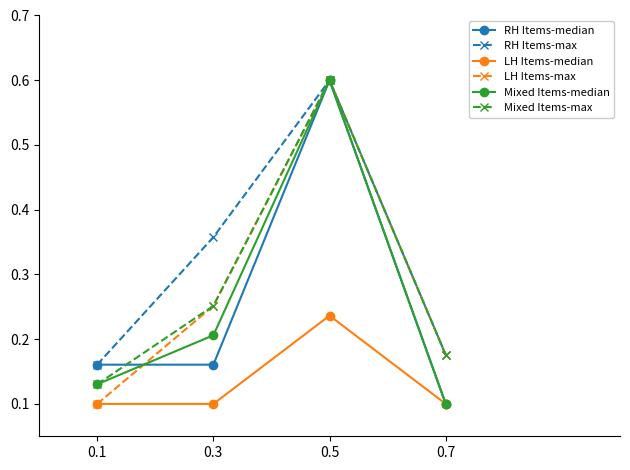

How many Mixed Items-median values are between 0 and 1?

4